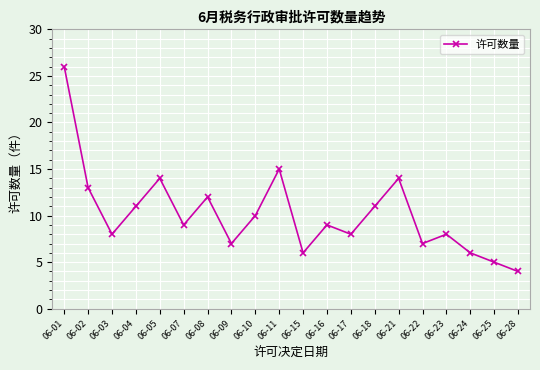

The value at 06-03 is 8. True or false?

True